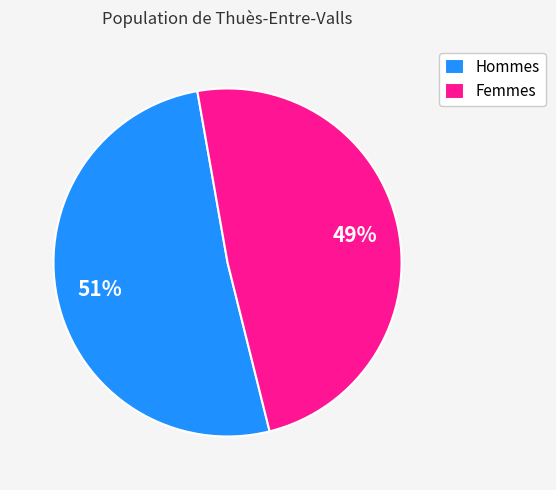

Count the number of slices in the pie.

2